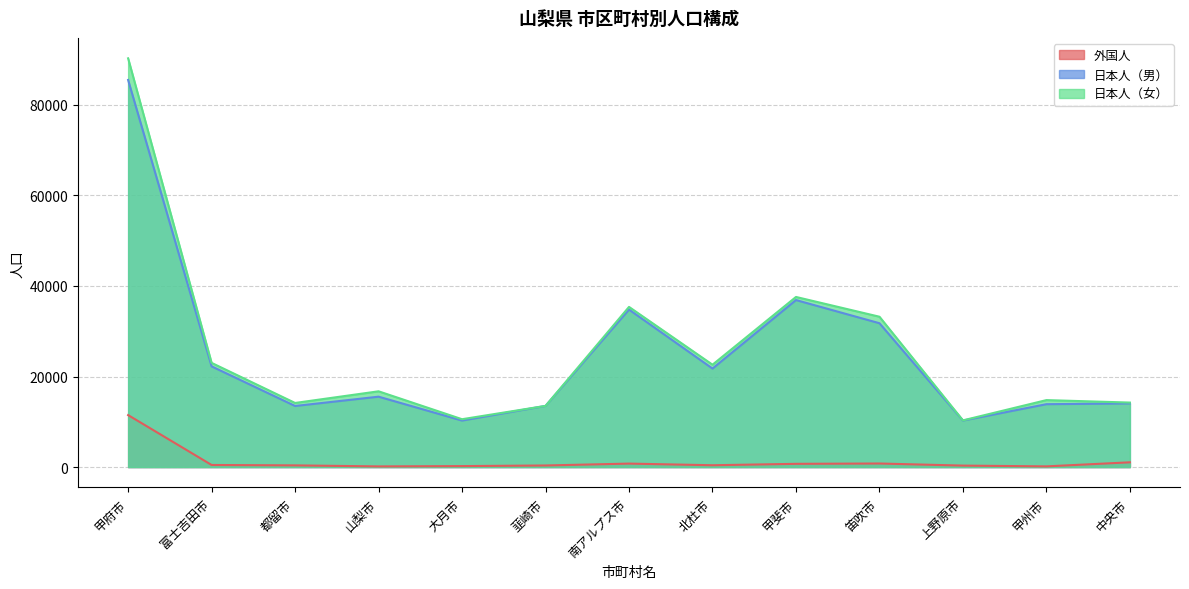

What is the difference between the maximum and minimum values in the 日本人（女） series?

79981